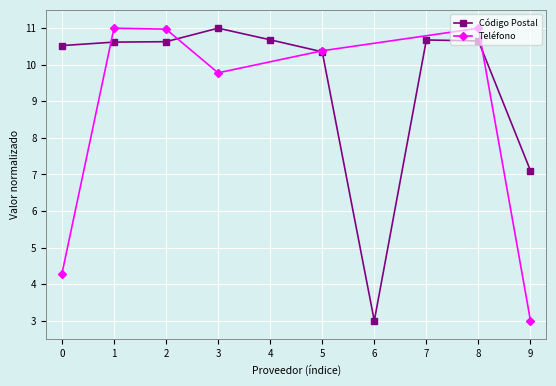

At which label is Código Postal closest to 7?

9